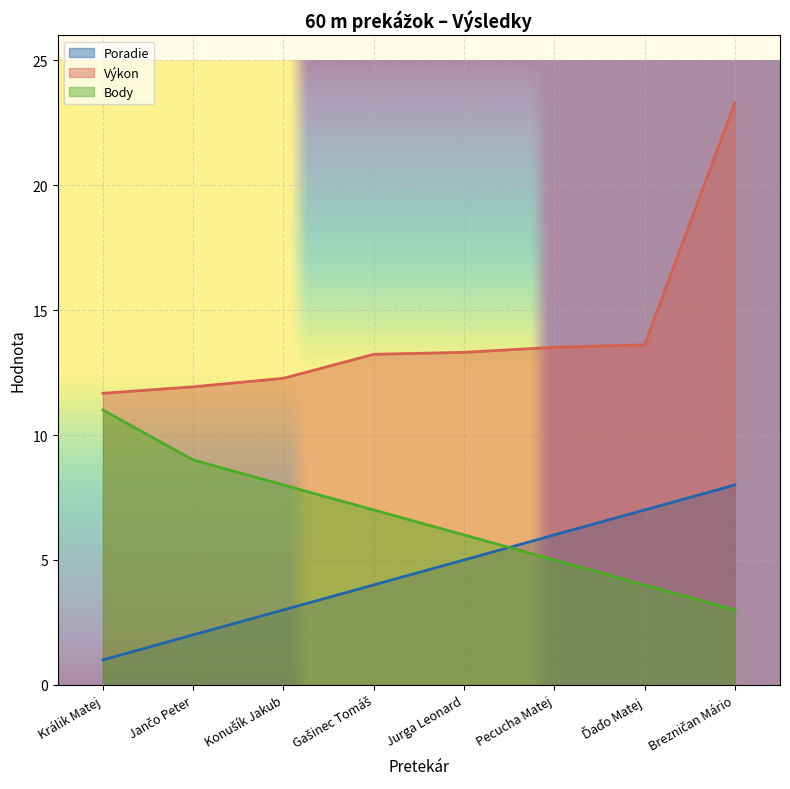

How many lines are shown in the chart?

3